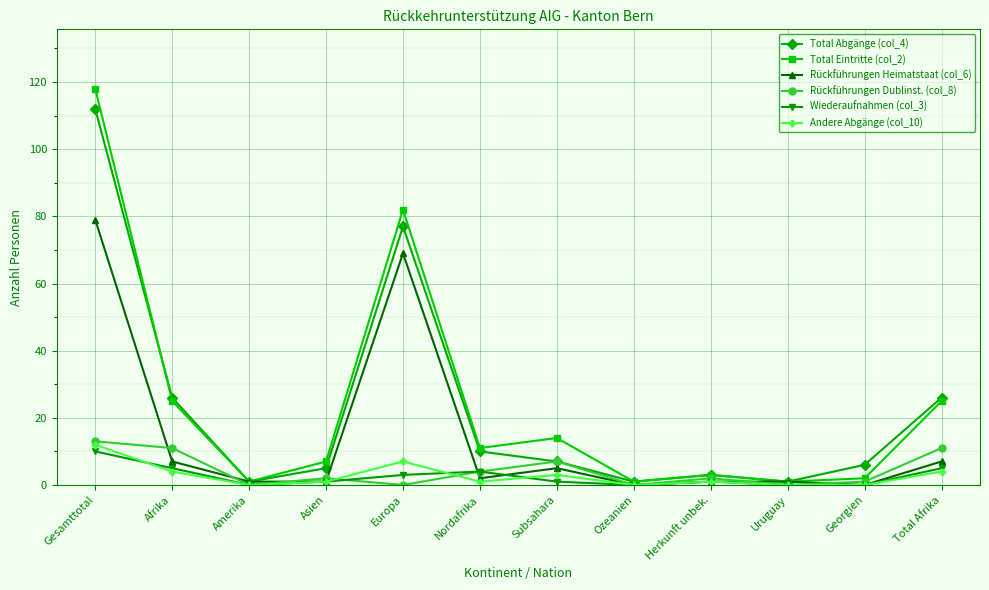

What is the label of the 10th point from the right?

Amerika